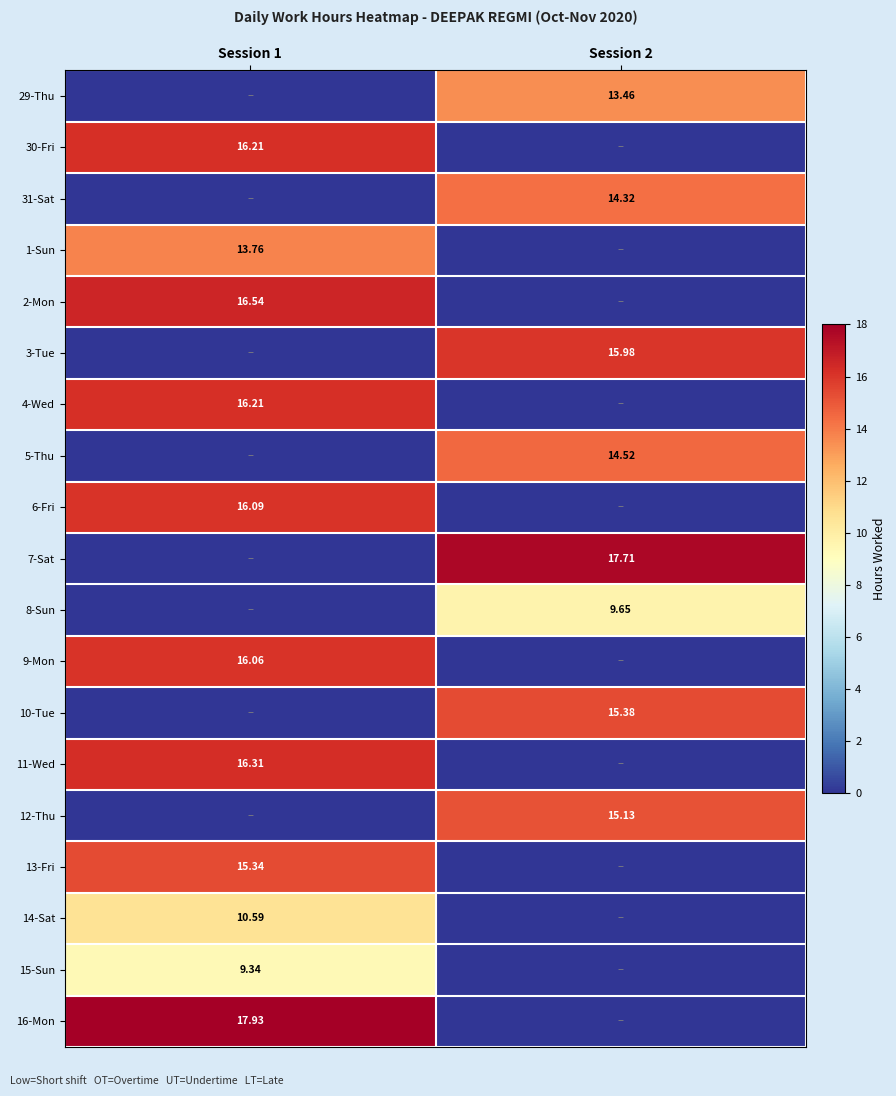

Which series changed the most between Session 1 and Session 2?

16-Mon